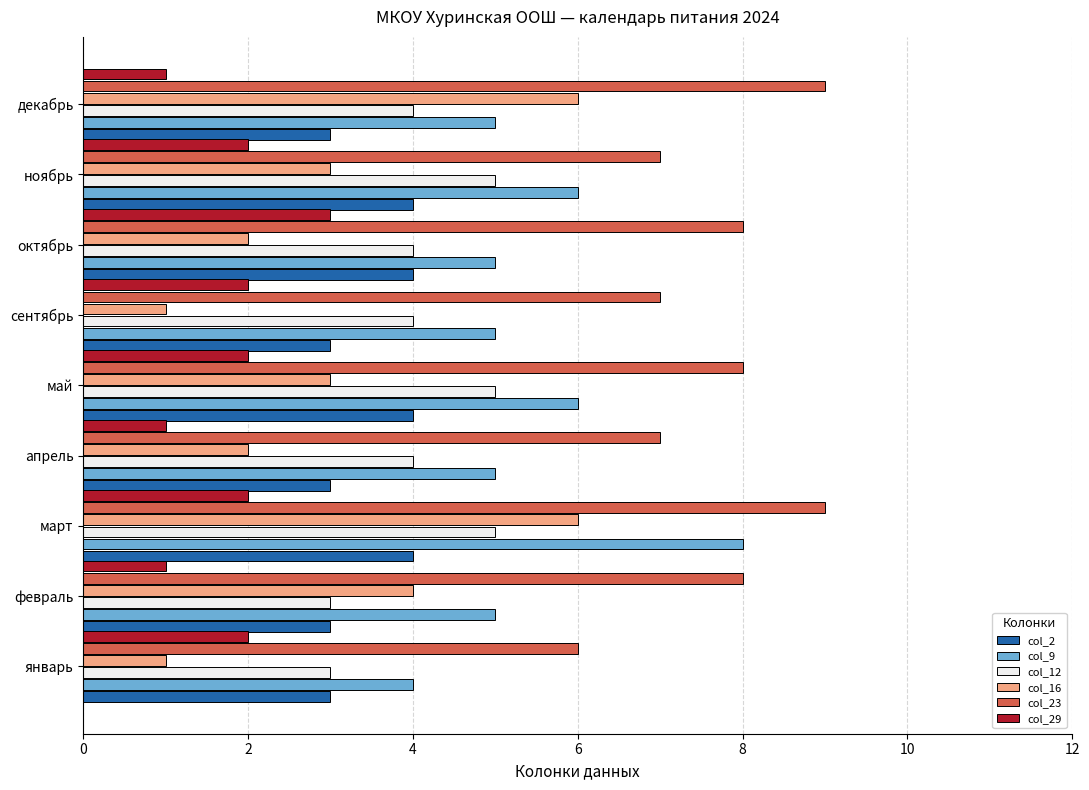

Rank the series by their maximum value, from lowest to highest.

col_29, col_2, col_12, col_16, col_9, col_23